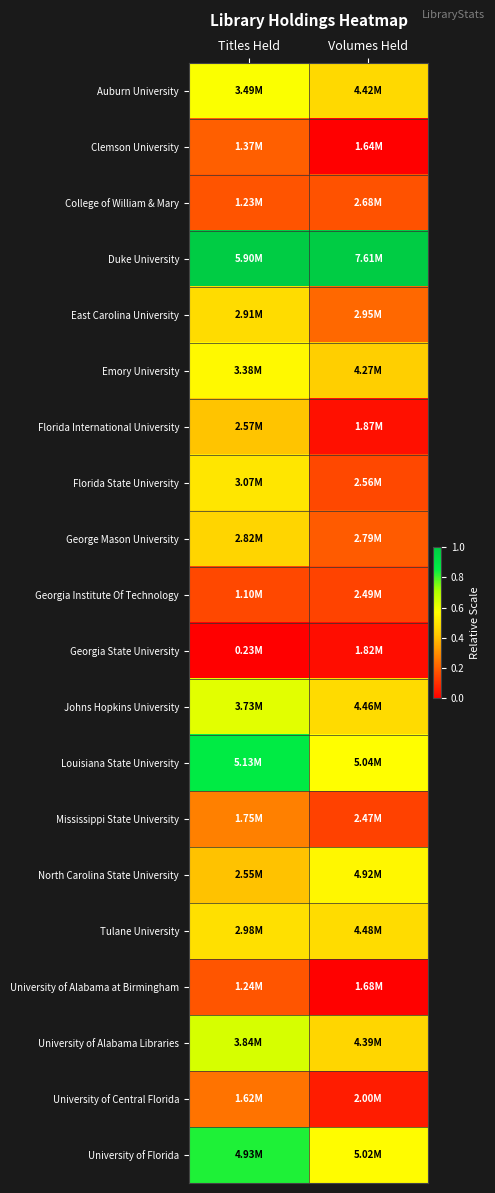

Which series has the largest total across all categories?

Duke University